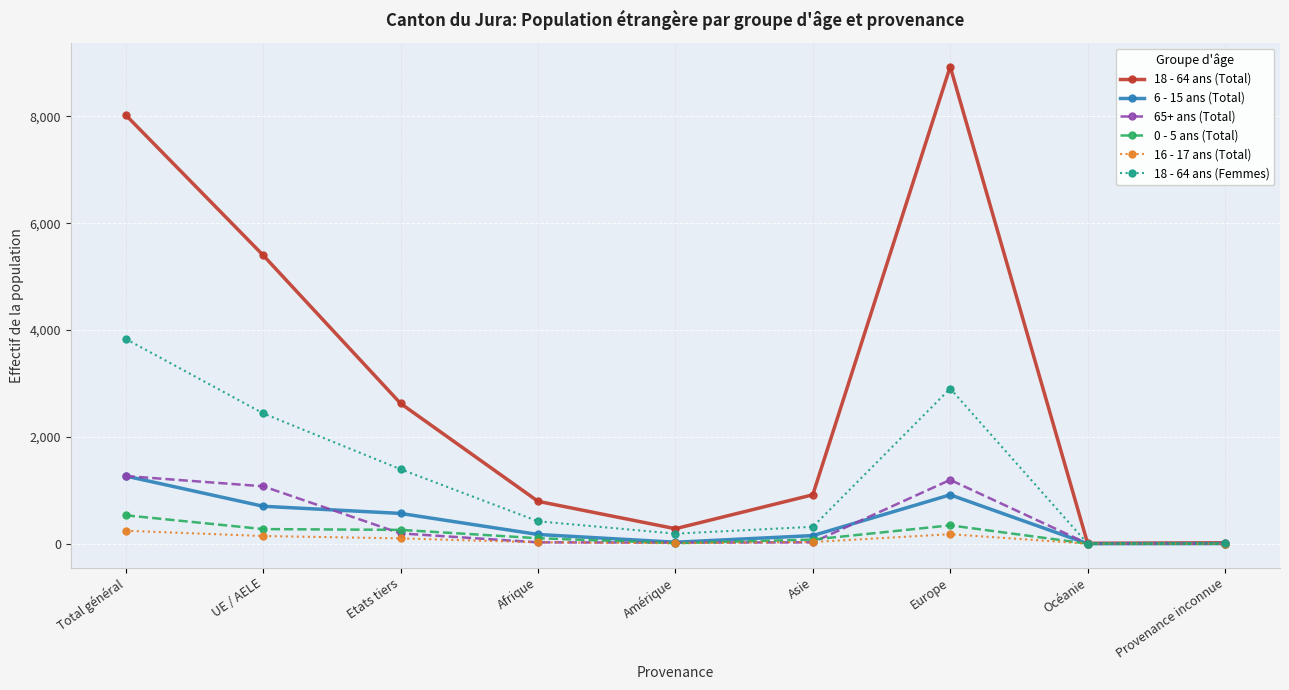

What is the greatest value displayed?

8930